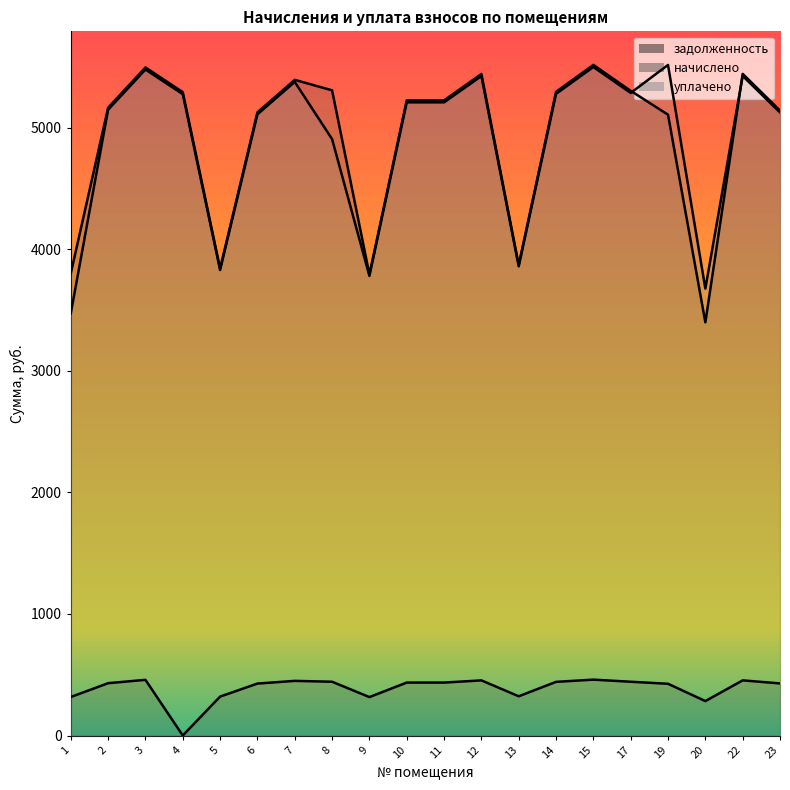

What is the total value across all series at 9?

7888.2